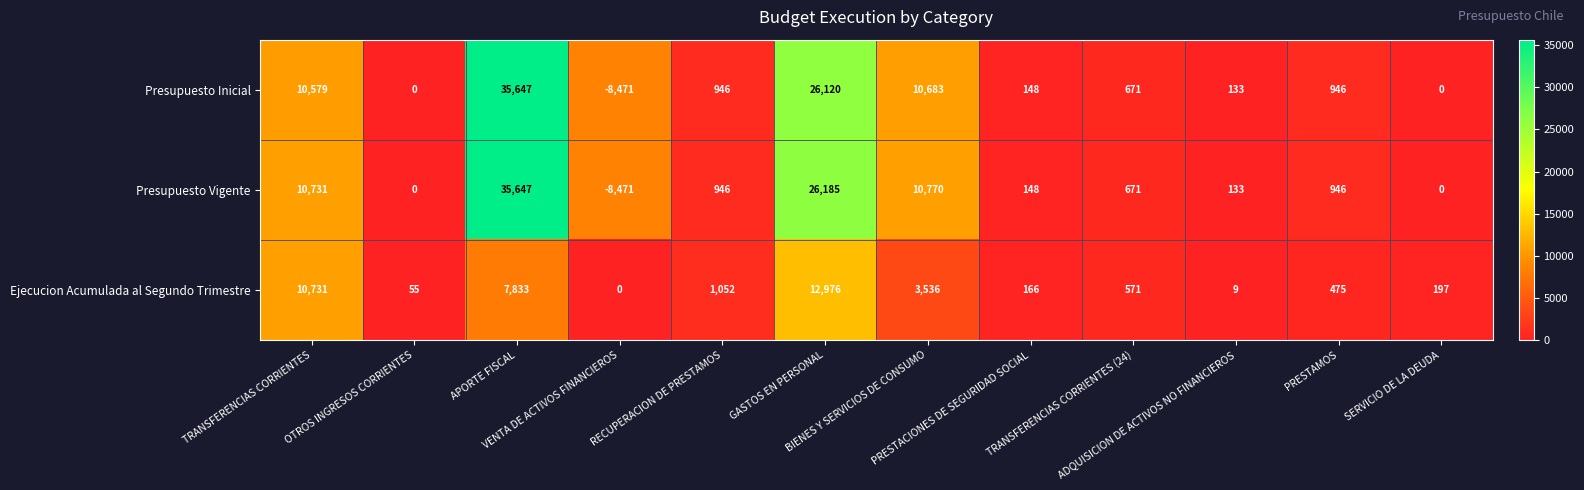

What is the average value of the Presupuesto Vigente series?

6476